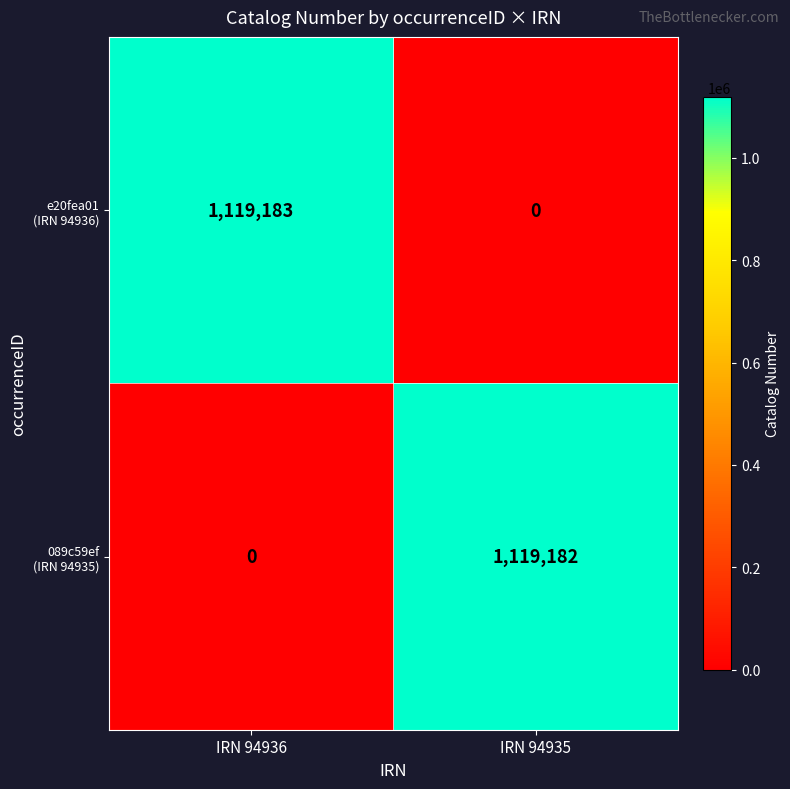

At which category is the sum across all series the highest?

IRN 94936